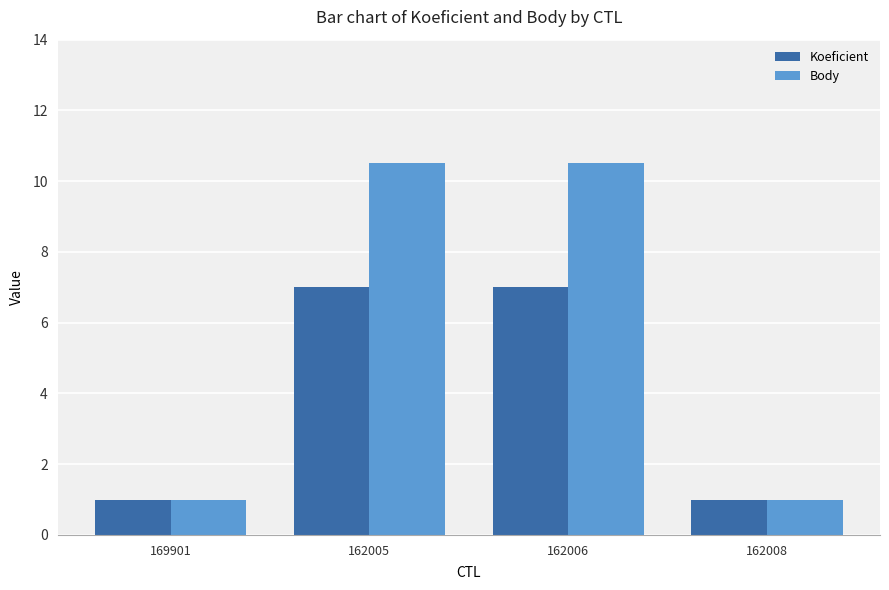

What is the approximate value of Koeficient at 162005?

7.0